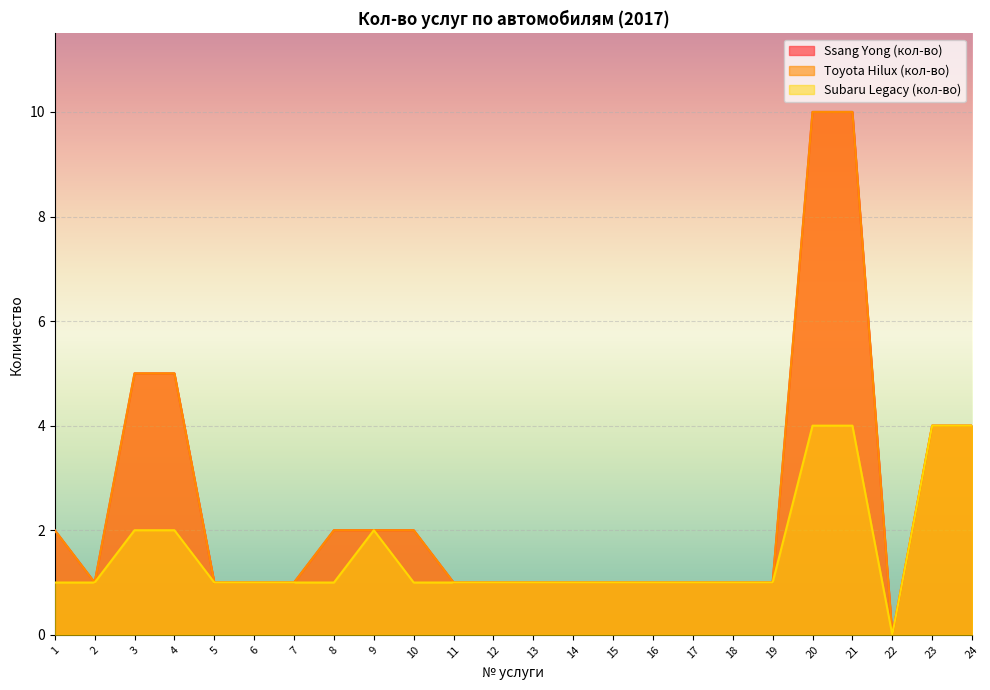

Reading left to right, list all the values displayed in this chart.

Ssang Yong (кол-во): 1=2	2=1	3=5	4=5	5=1	6=1	7=1	8=2	9=2	10=2	11=1	12=1	13=1	14=1	15=1	16=1	17=1	18=1	19=1	20=10	21=10	22=0	23=4	24=4
Toyota Hilux (кол-во): 1=2	2=1	3=5	4=5	5=1	6=1	7=1	8=2	9=2	10=2	11=1	12=1	13=1	14=1	15=1	16=1	17=1	18=1	19=1	20=10	21=10	22=0	23=4	24=4
Subaru Legacy (кол-во): 1=1	2=1	3=2	4=2	5=1	6=1	7=1	8=1	9=2	10=1	11=1	12=1	13=1	14=1	15=1	16=1	17=1	18=1	19=1	20=4	21=4	22=0	23=4	24=4